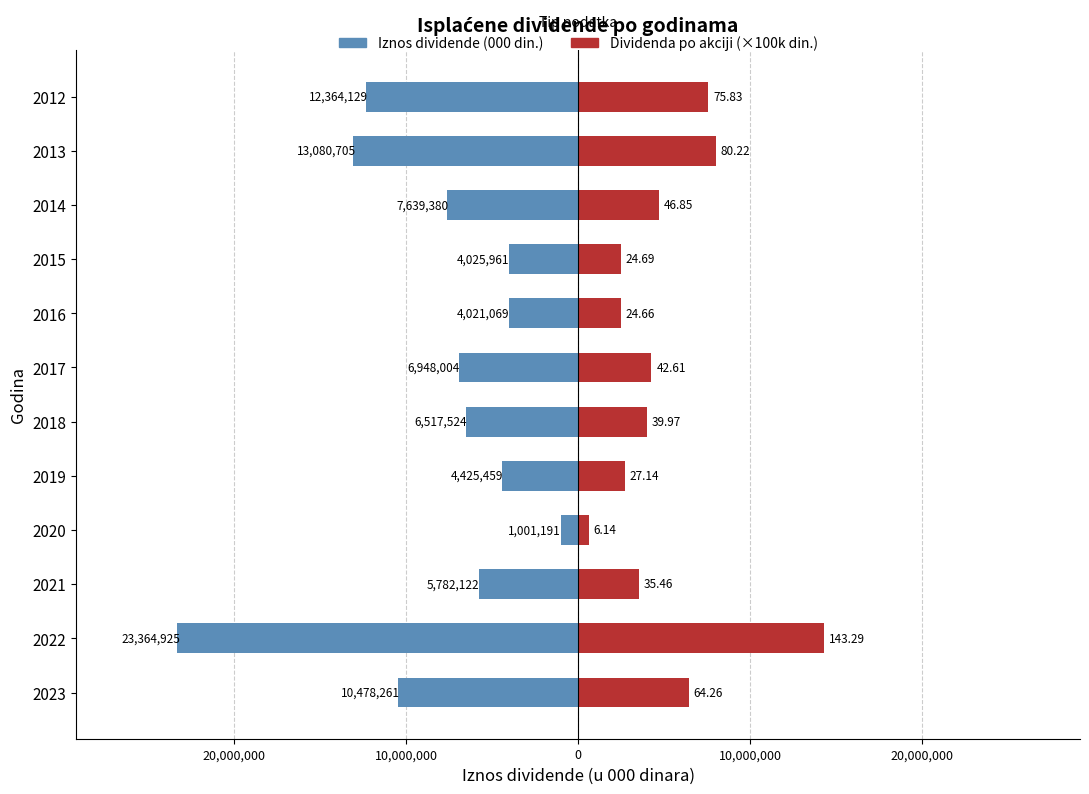

Is it true that Dividenda po akciji (×100k din.) equals 628925.8 at 2019?

False